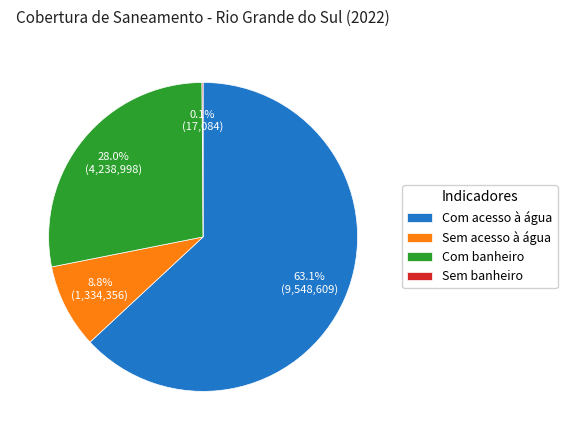

How much of the chart is everything except Sem acesso à água?

91.2%